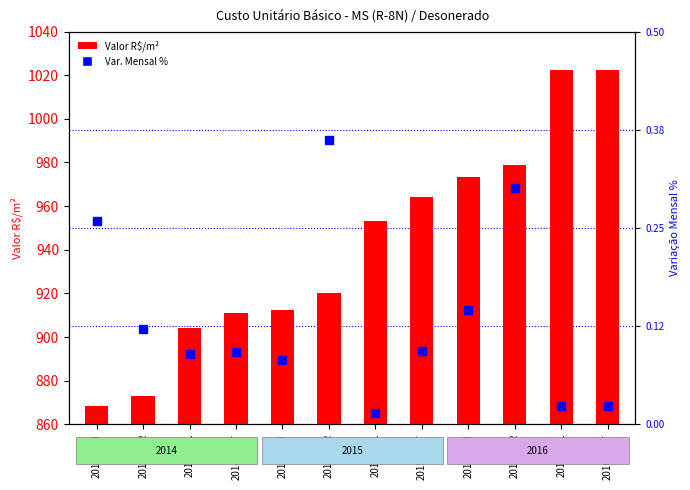

Which series has the largest total across all categories?

Valor R$/m²